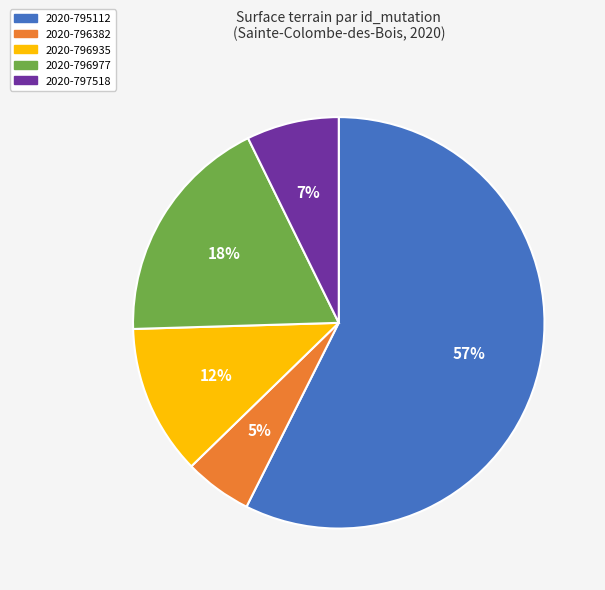

Is there any slice that represents more than half of the pie?

Yes